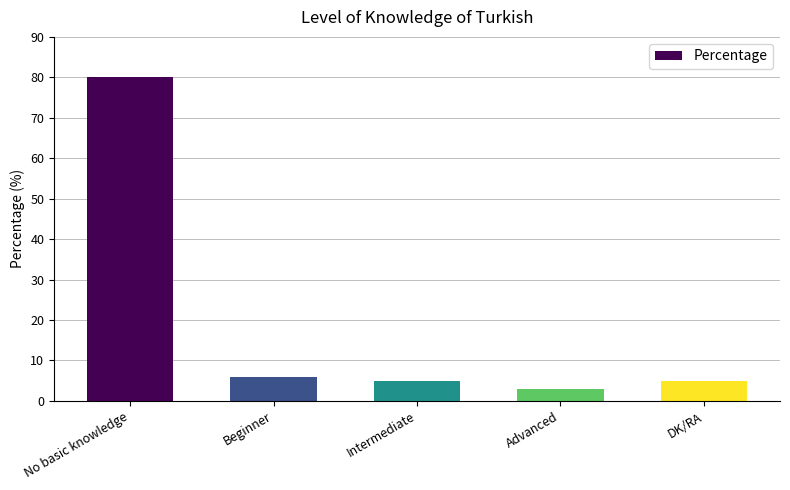

Which has a higher value, Advanced or Intermediate?

Intermediate